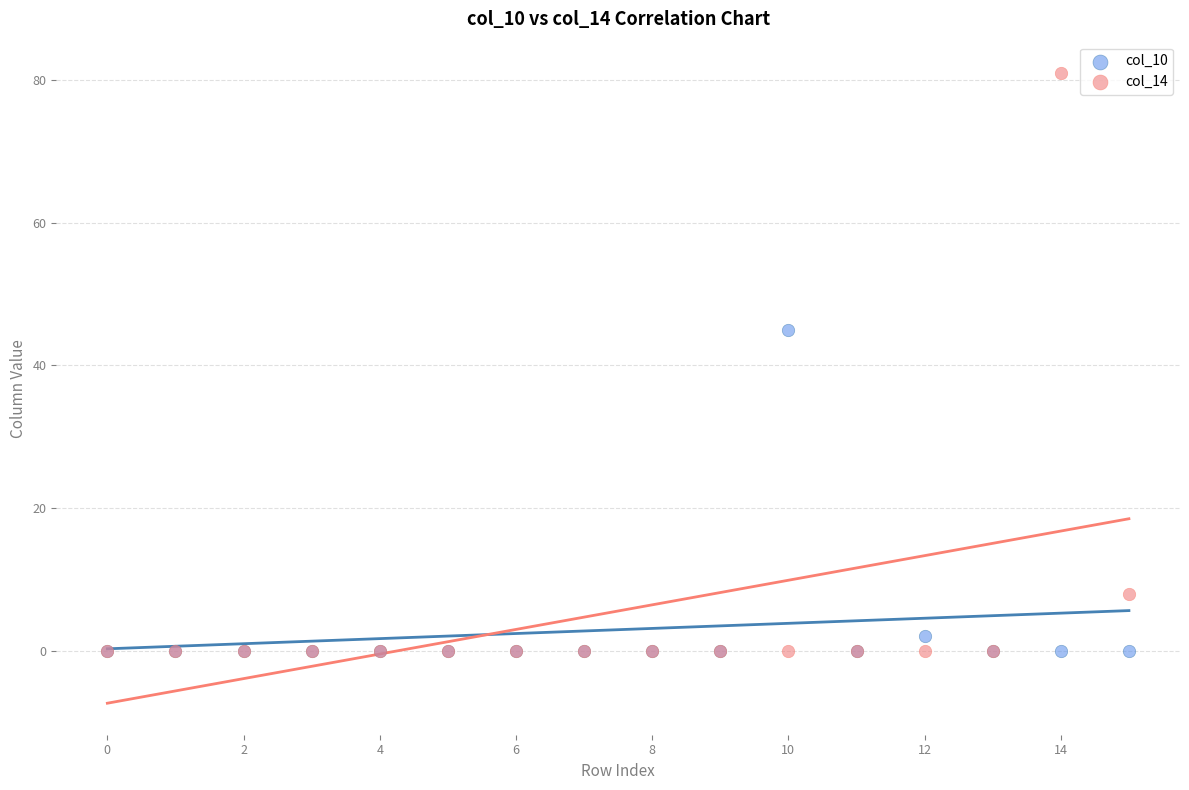

Which series has the widest spread of Y values?

col_14